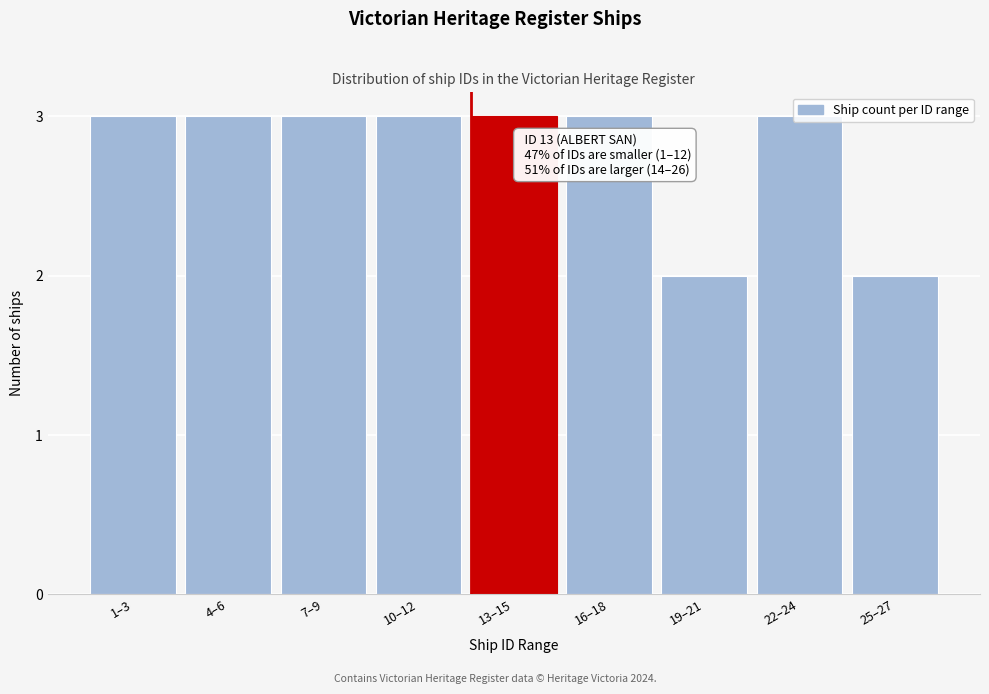

What is the average value?

3